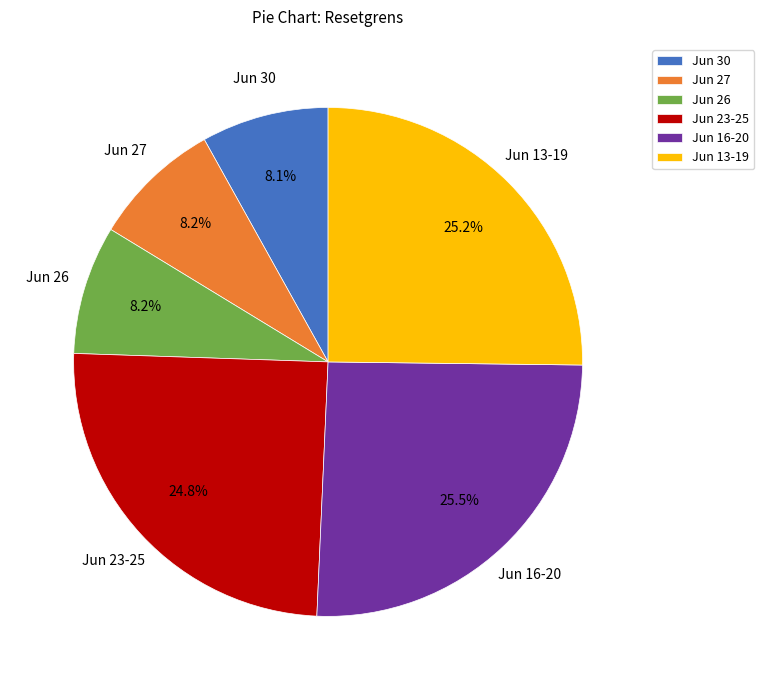

To the nearest percent, what is the average slice percentage?

17%